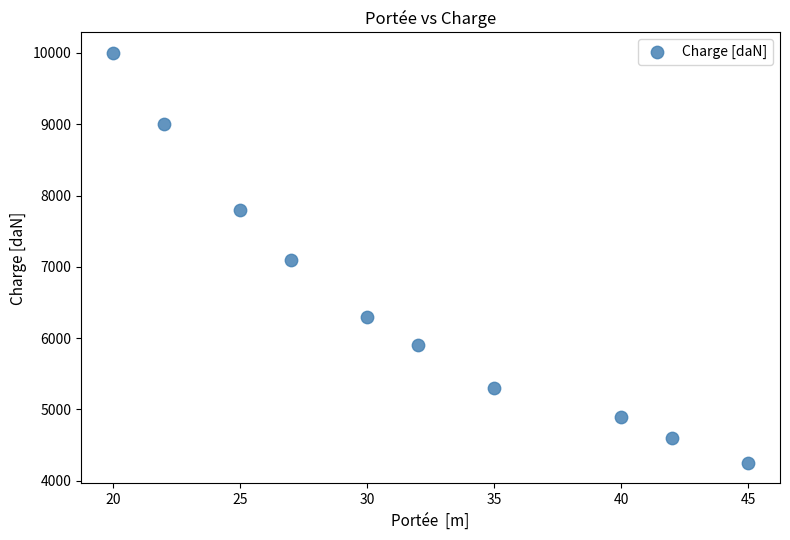

What is the average Y value?

6515